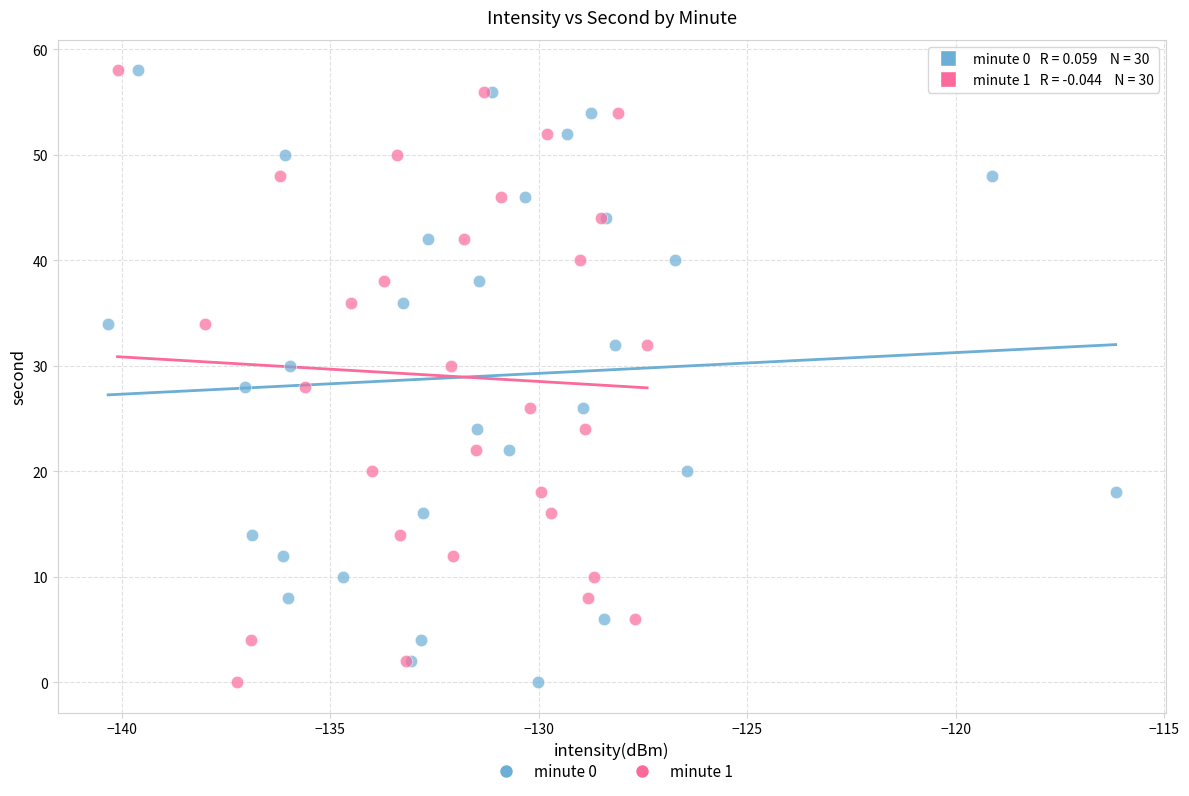

What are all the series names shown in the legend?

minute 0, minute 1